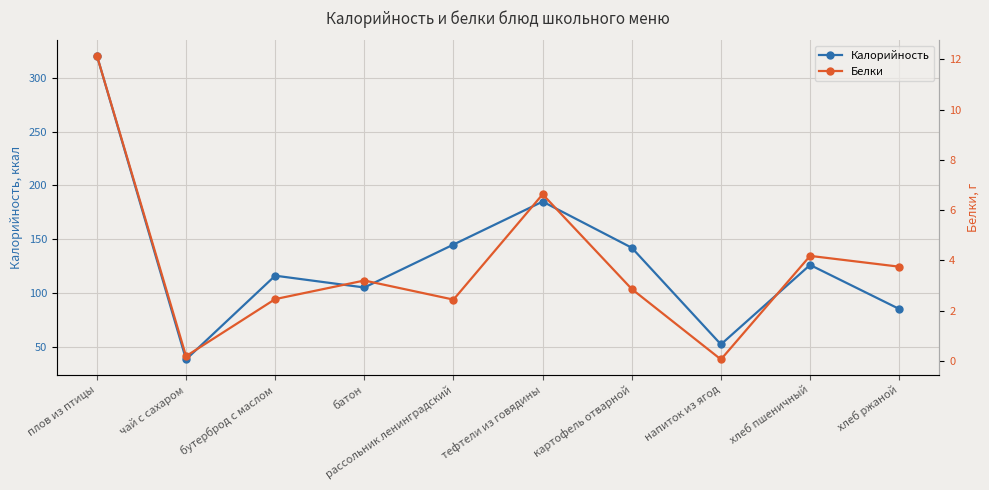

List the series in order of their peak value, highest first.

Калорийность, Белки